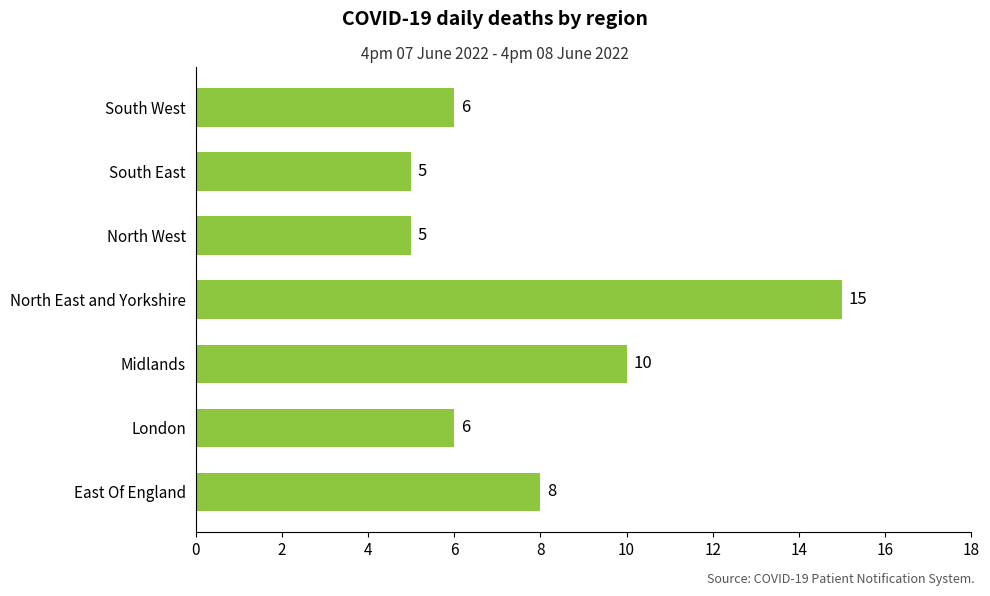

Which has a higher value, South West or East Of England?

East Of England